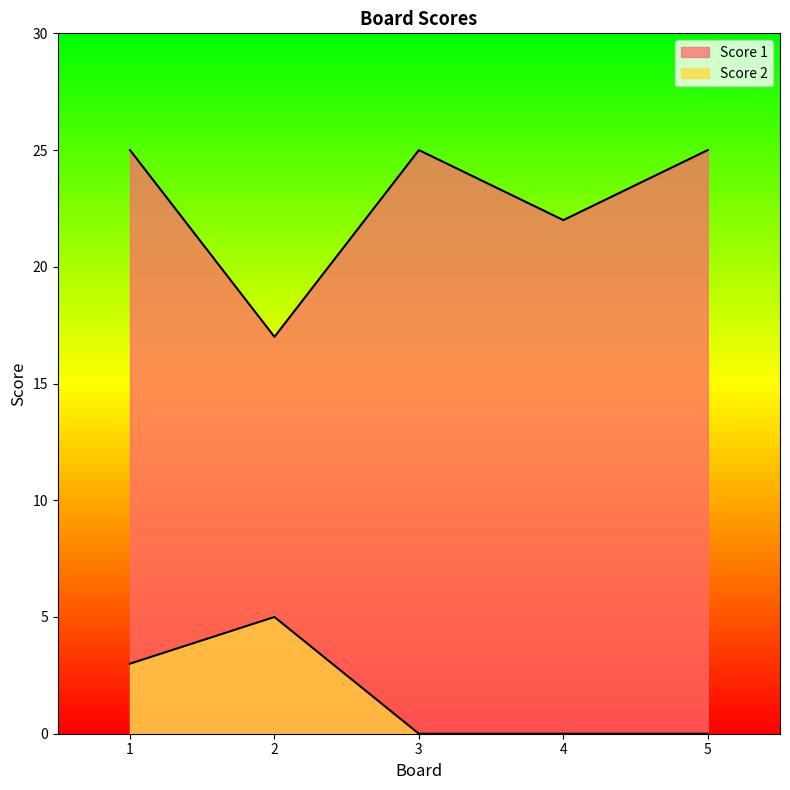

Reading left to right, extract all data points from this chart.

Score 1: 1=25	2=17	3=25	4=22	5=25
Score 2: 1=3	2=5	3=0	4=0	5=0